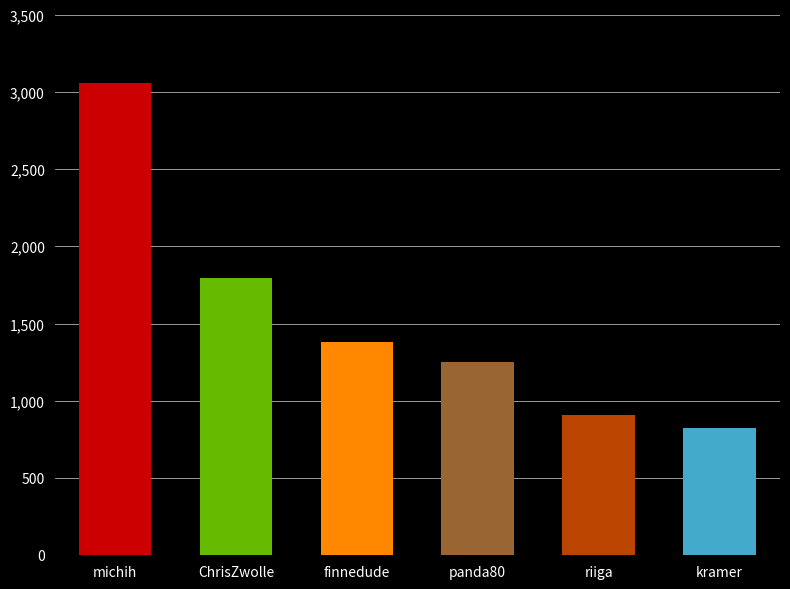

Are the bars horizontal?

No